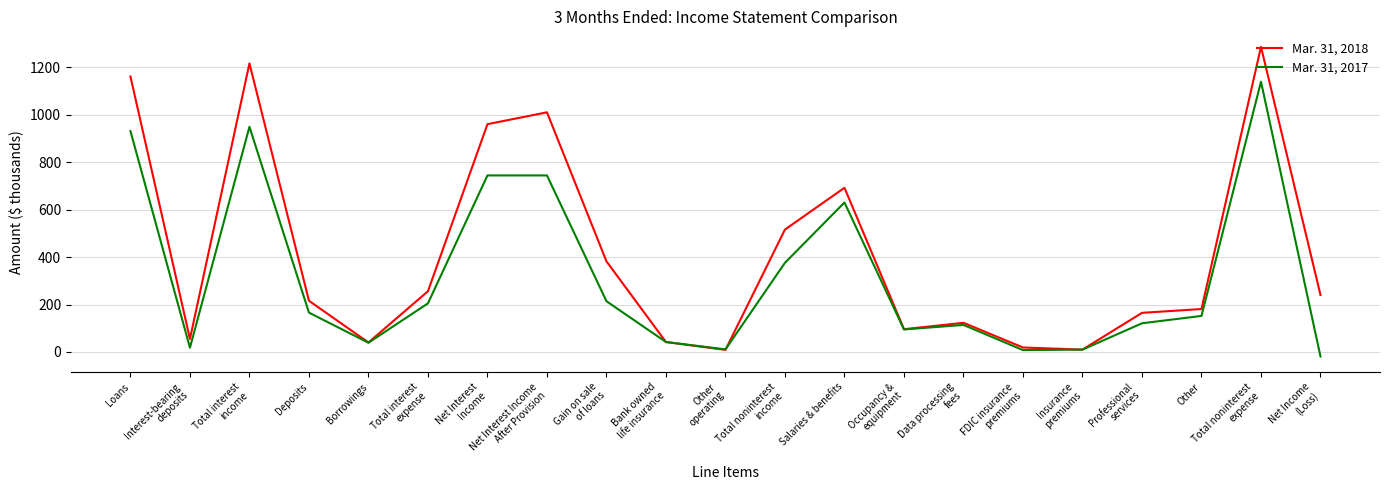

Which series has the largest total across all categories?

Mar. 31, 2018